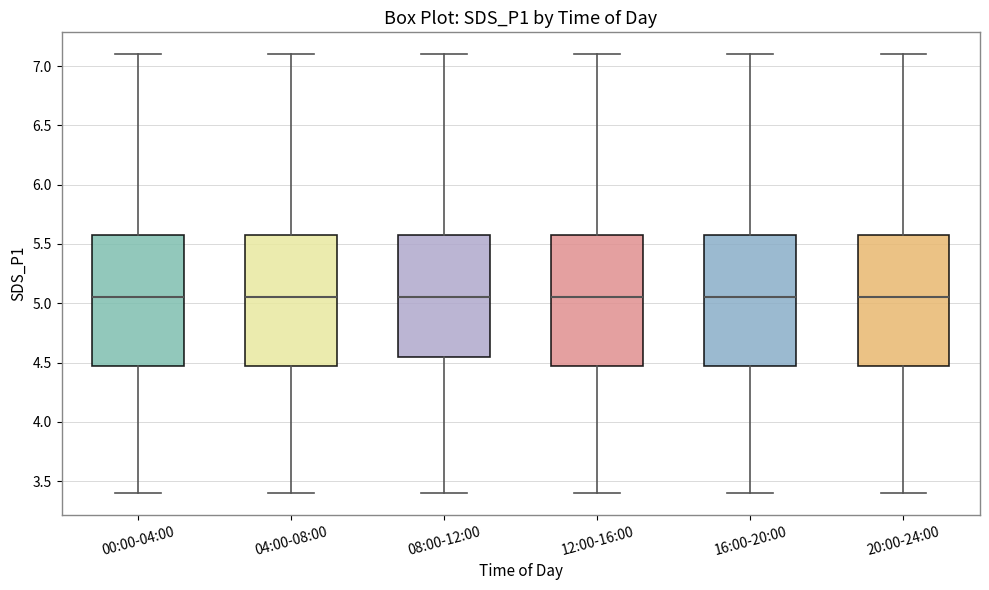

Reading left to right, read every box against the y-axis: the position of its median line, the range the box covers, and the ends of its whiskers. The values are not printed on the chart, so give them approximately, as read against the axis.

00:00-04:00: median 5.05, box 4.50 to 5.60, whiskers 3.40 to 7.10
04:00-08:00: median 5.05, box 4.50 to 5.60, whiskers 3.40 to 7.10
08:00-12:00: median 5.05, box 4.55 to 5.60, whiskers 3.40 to 7.10
12:00-16:00: median 5.05, box 4.50 to 5.60, whiskers 3.40 to 7.10
16:00-20:00: median 5.05, box 4.50 to 5.60, whiskers 3.40 to 7.10
20:00-24:00: median 5.05, box 4.50 to 5.60, whiskers 3.40 to 7.10